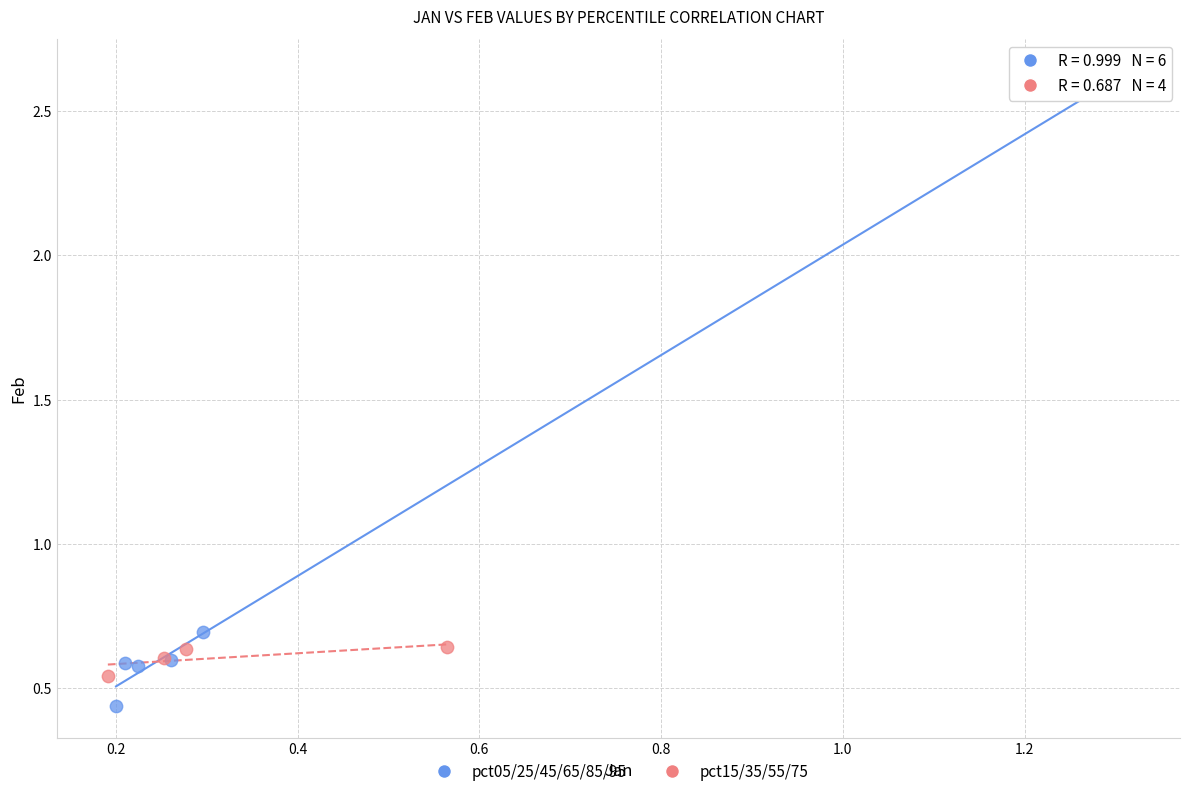

Which series has the widest spread of Y values?

pct05/25/45/65/85/95